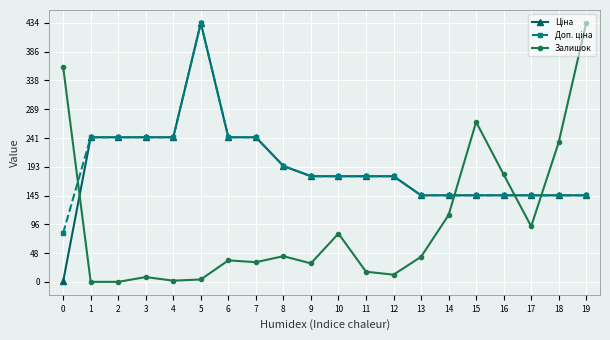

Where is Залишок nearest to the value 217?

18